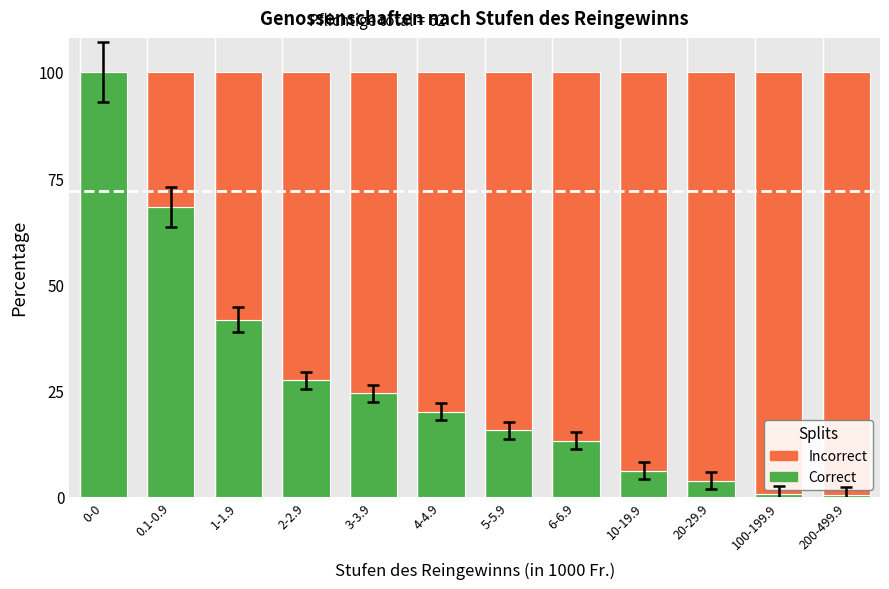

The value of Correct at 0.1-0.9 is 68.2. True or false?

True